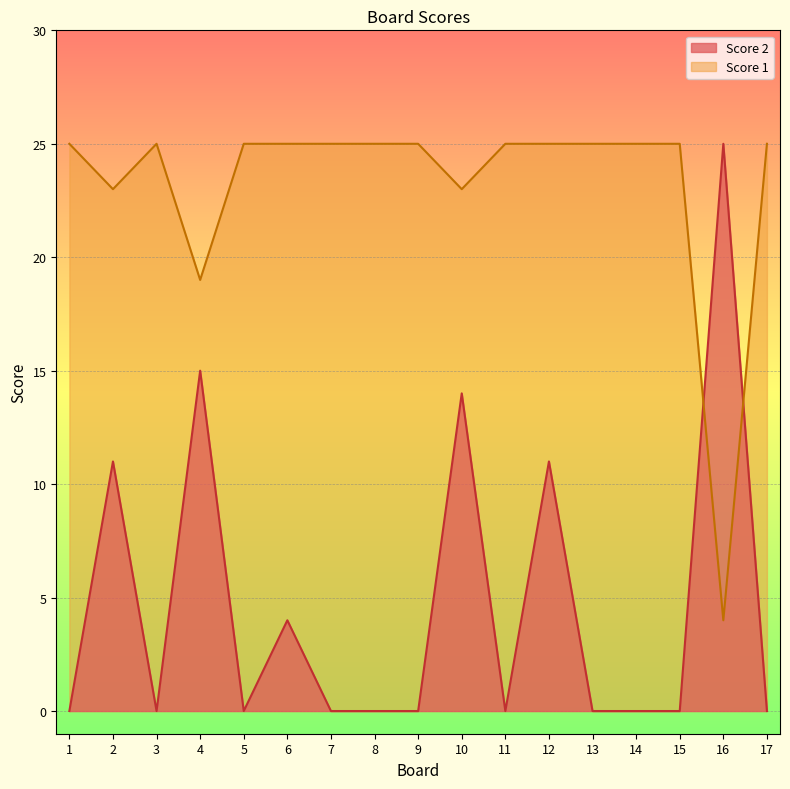

At which label does Score 2 reach its peak?

16